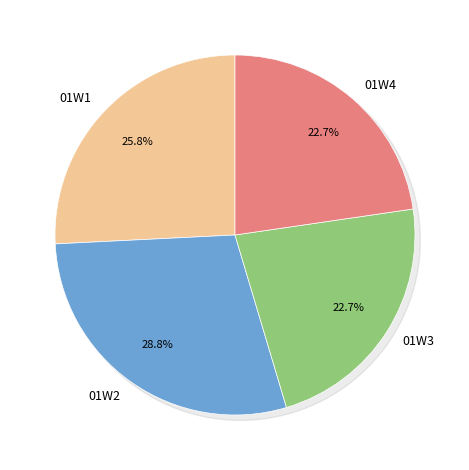

Rank the categories by value from highest to lowest.

01W2, 01W1, 01W3, 01W4